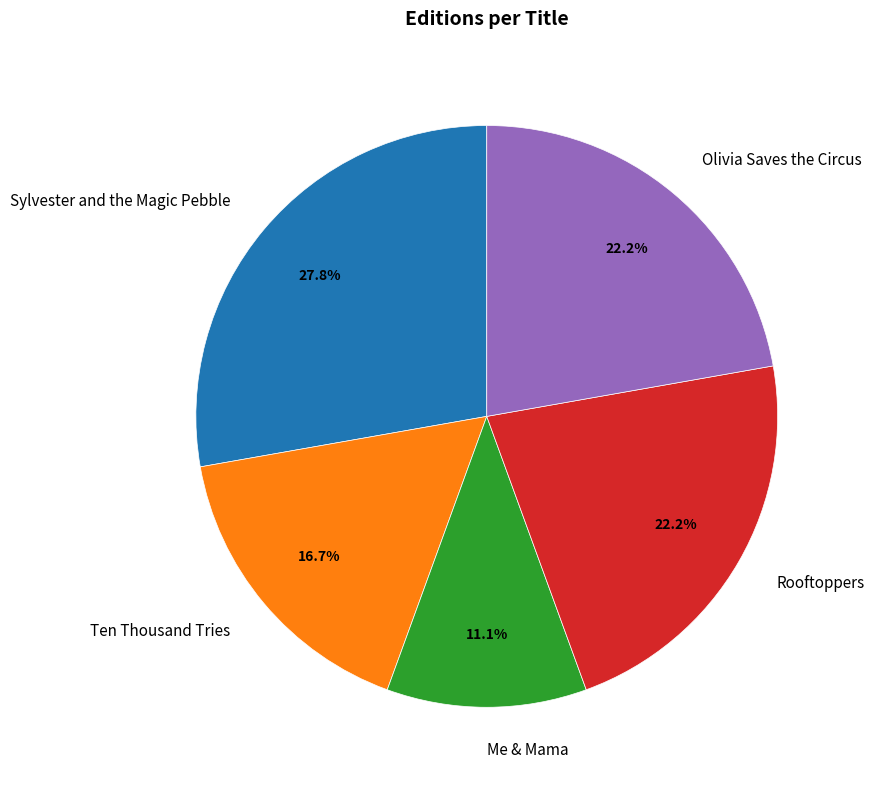

Which slice is the smallest?

Me & Mama